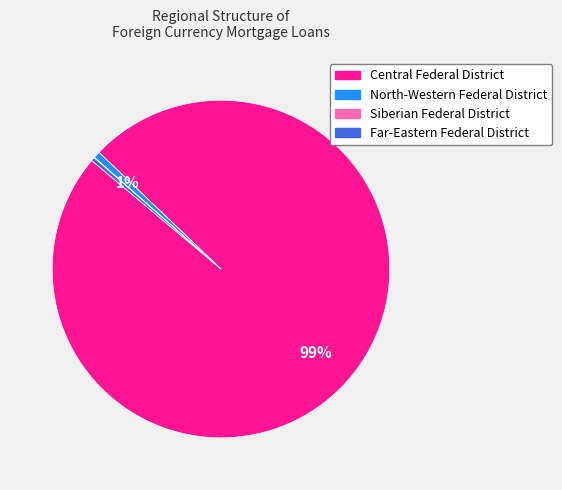

To the nearest percent, what is the average slice percentage?

25%